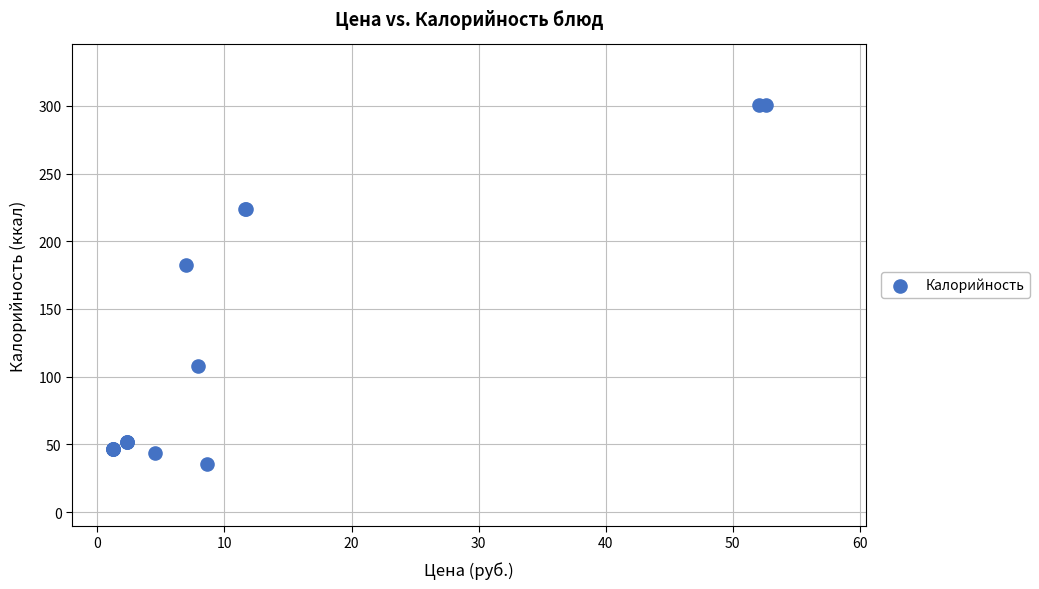

What Y value in the scatter plot is closest to 167?

182.3